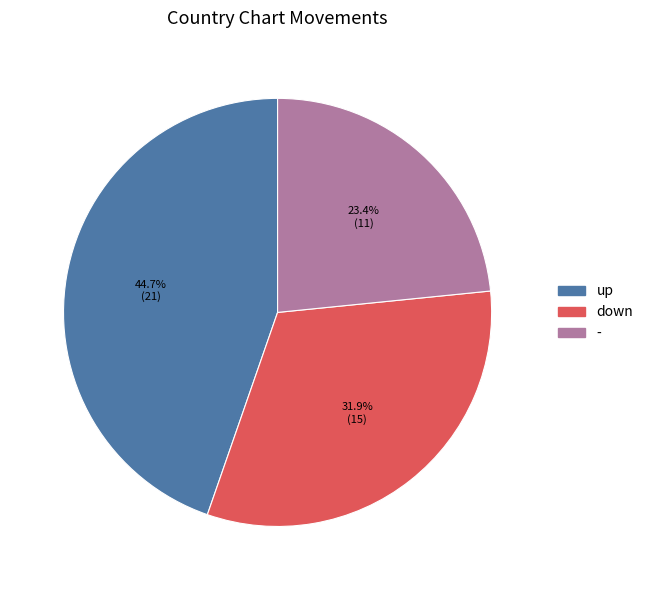

Count the number of slices in the pie.

3